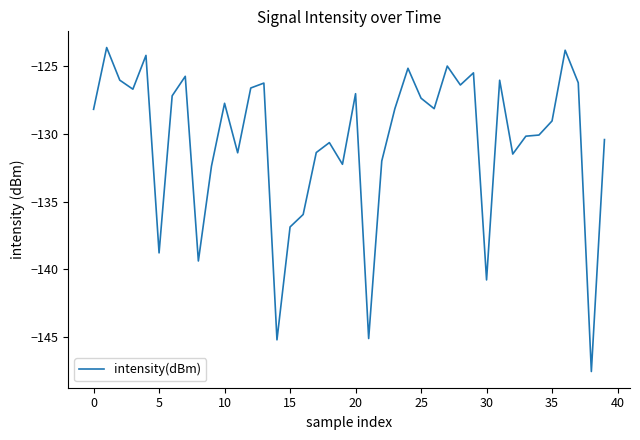

What is the difference between the maximum and minimum values?

23.9